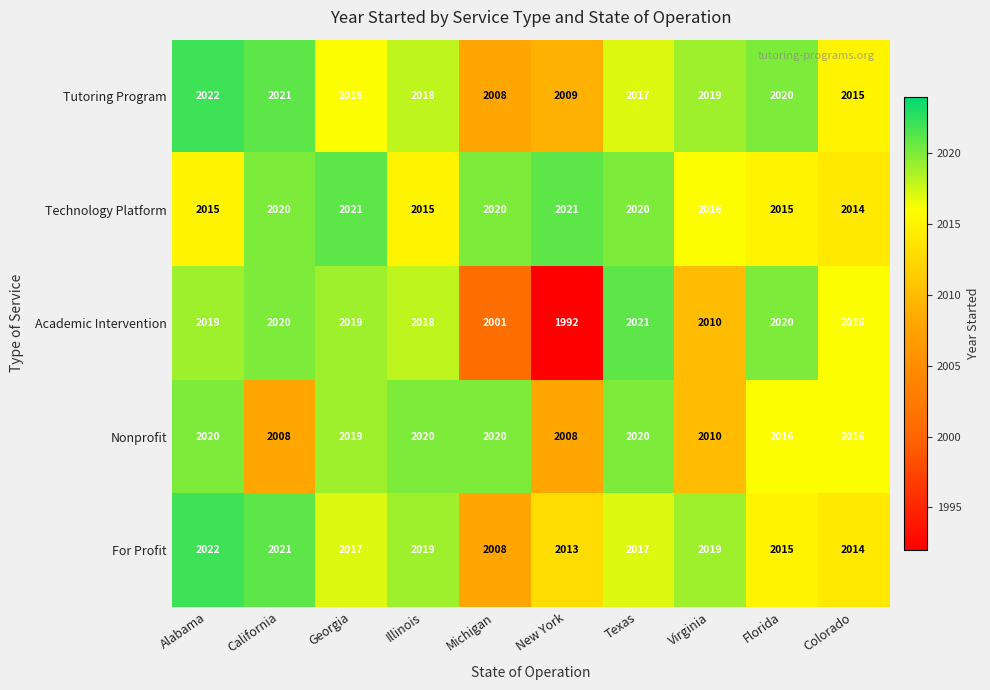

At which category does the chart reach its peak across all series?

Alabama